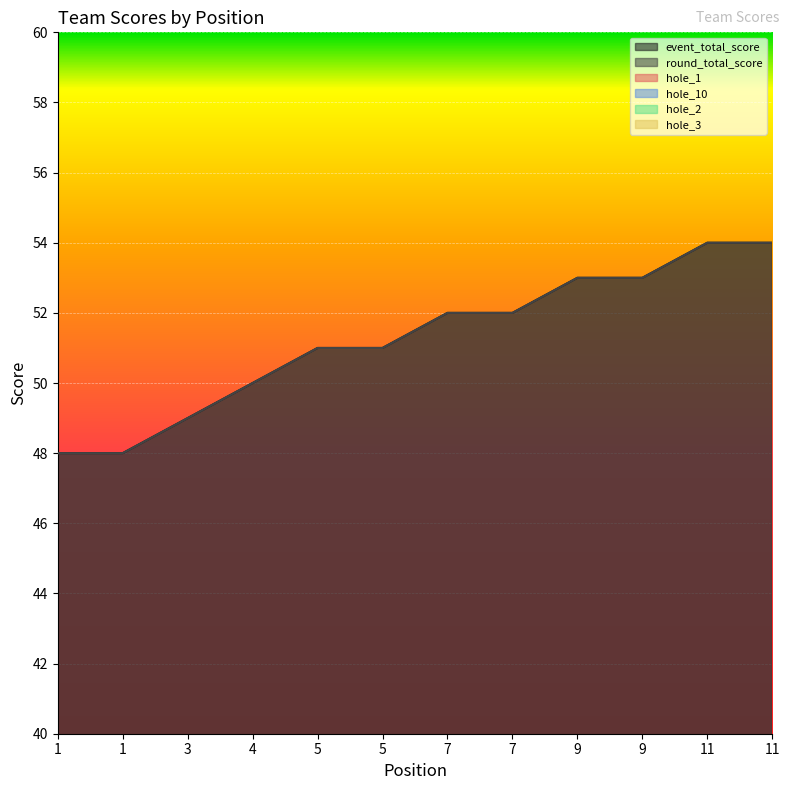

Rank the series by their maximum value, from highest to lowest.

event_total_score, round_total_score, hole_1, hole_10, hole_2, hole_3